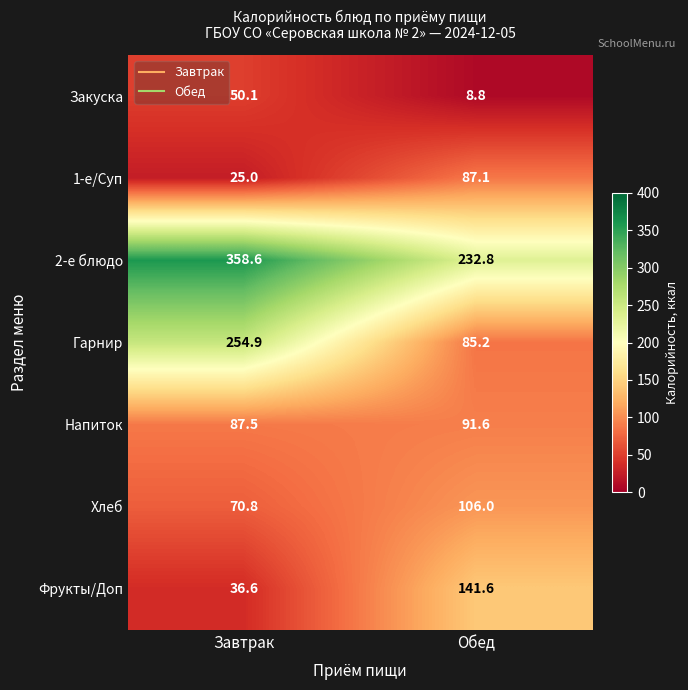

What is the total value across all series at Обед?

753.1